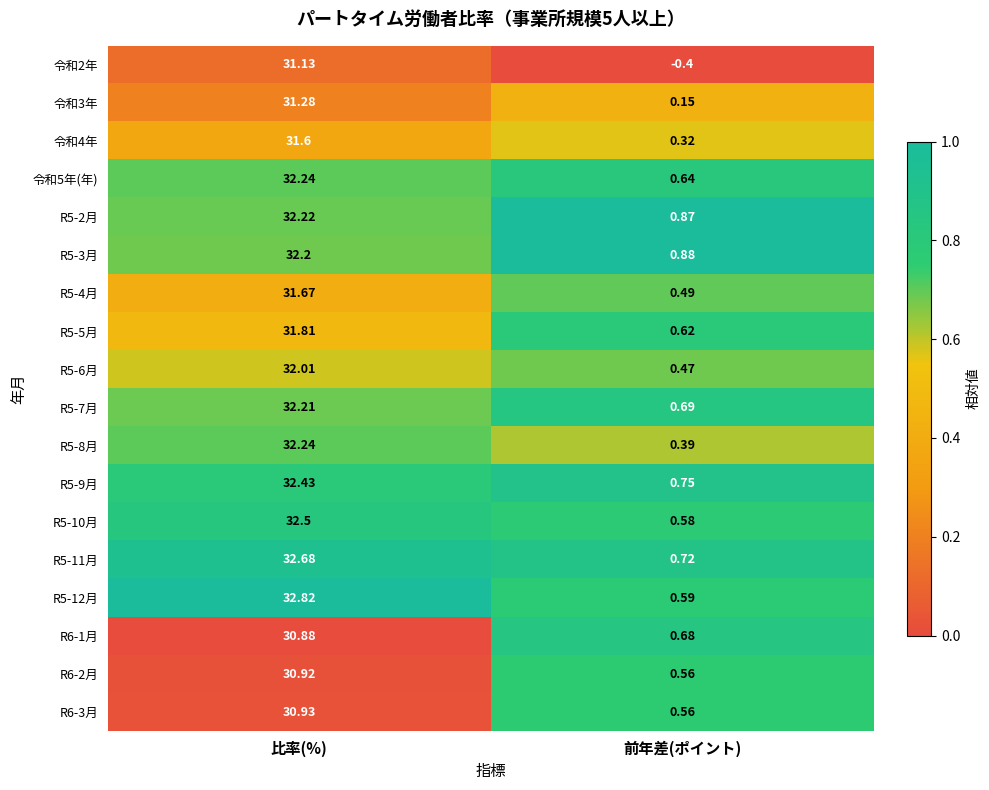

At which label is R5-12月 closest to 16?

前年差(ポイント)